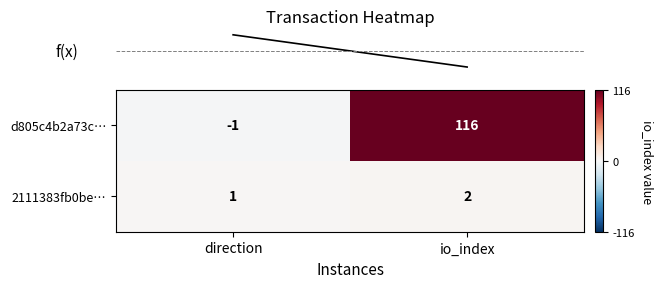

How many series are shown in this chart?

2